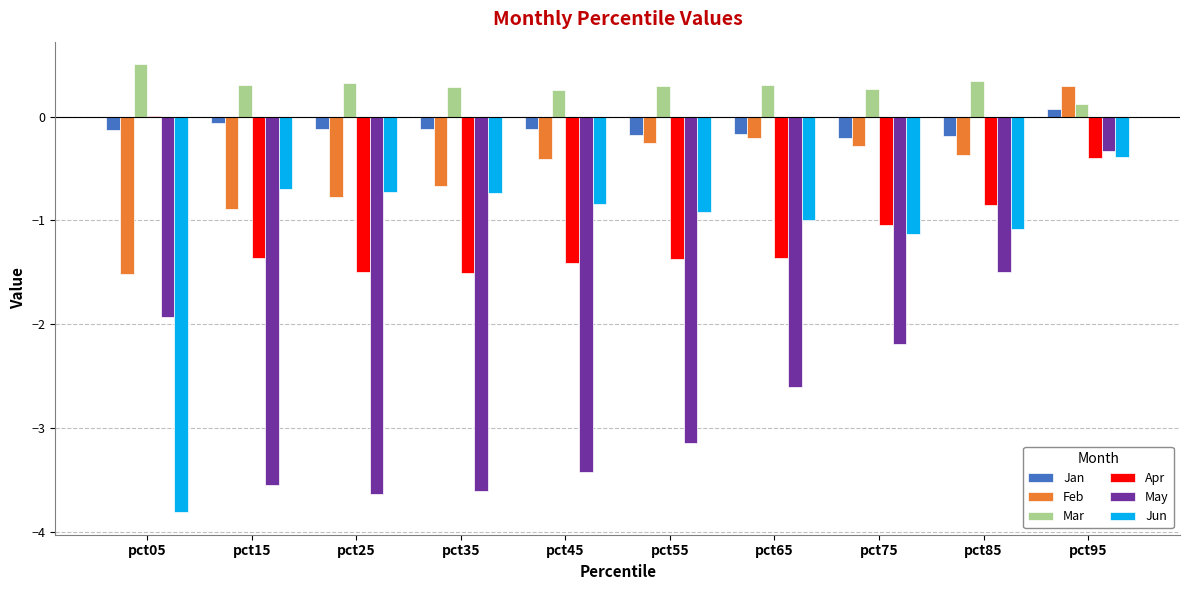

What is the spread (max minus min) of values at pct65?

2.9